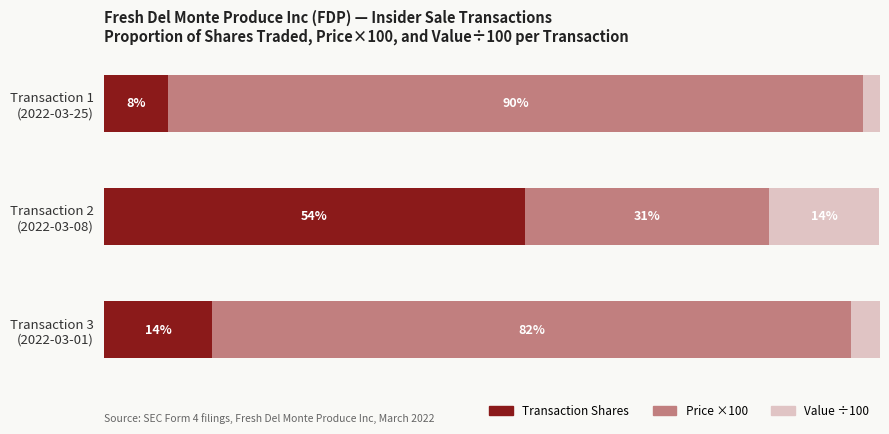

What are all the series names shown in the legend?

Transaction Shares, Price ×100, Value ÷100